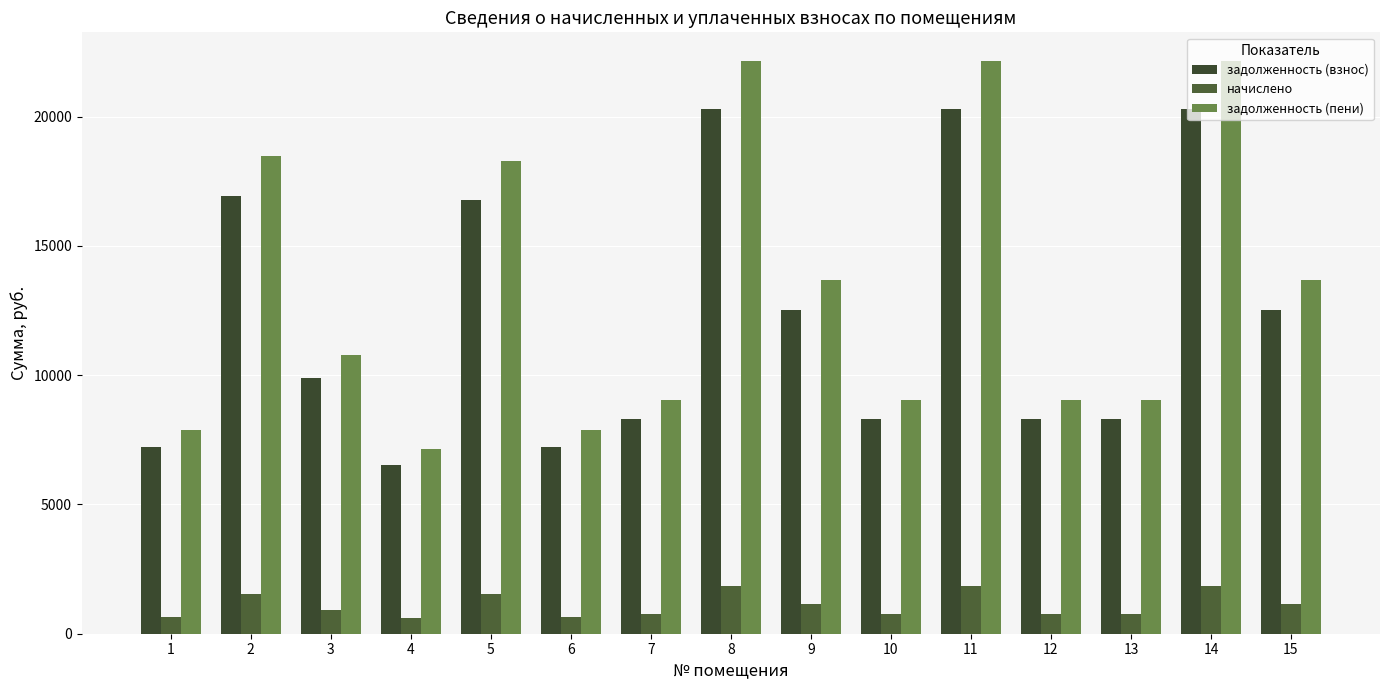

Reading left to right, list all the values displayed in this chart.

задолженность (взнос): 7232.4	16934.4	9878.4	6526.8	16758.0	7232.4	8290.8	20286.0	12524.4	8290.8	20286.0	8290.8	8290.8	20286.0	12524.4
начислено: 664.2	1555.2	907.2	599.4	1539.0	664.2	761.4	1863.0	1150.2	761.4	1863.0	761.4	761.4	1863.0	1150.2
задолженность (пени): 7896.6	18489.6	10785.6	7126.2	18297.0	7896.6	9052.2	22149.0	13674.6	9052.2	22149.0	9052.2	9052.2	22149.0	13674.6